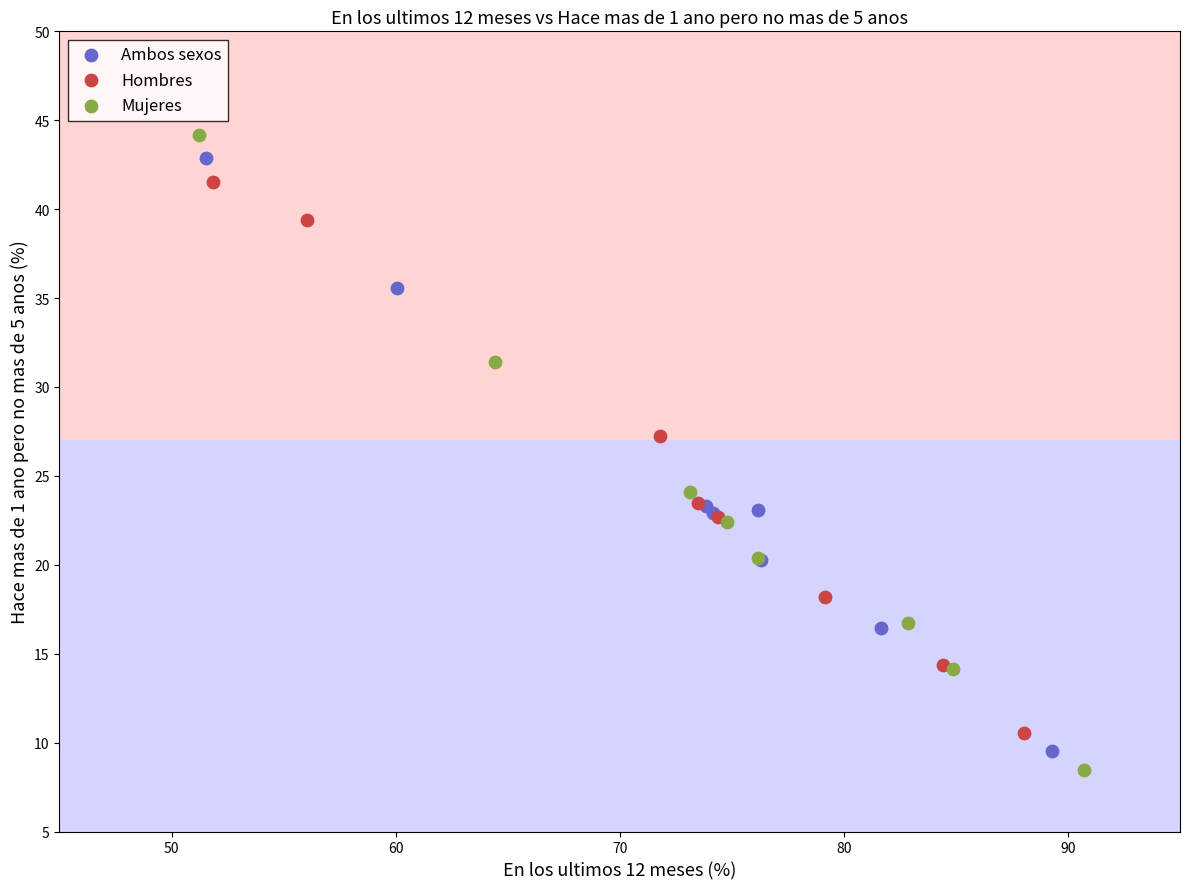

Which series has the largest Y range (max minus min)?

Mujeres